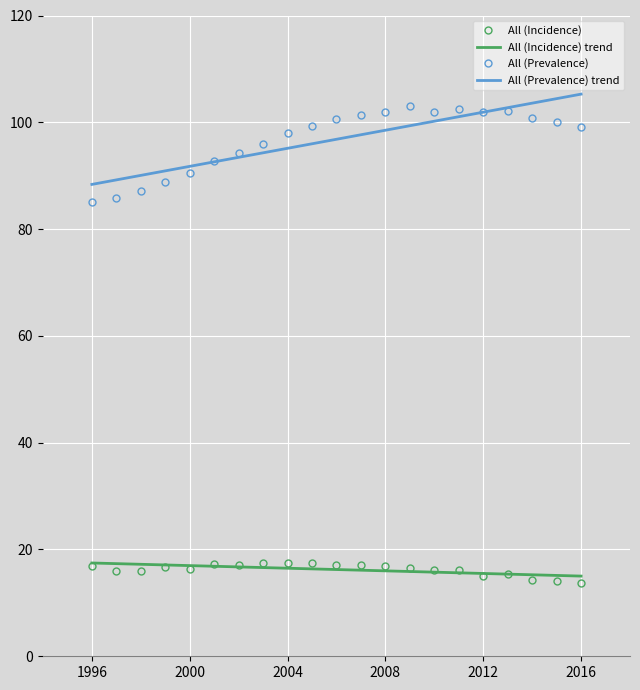

Which series has the largest total across all categories?

All (Prevalence)